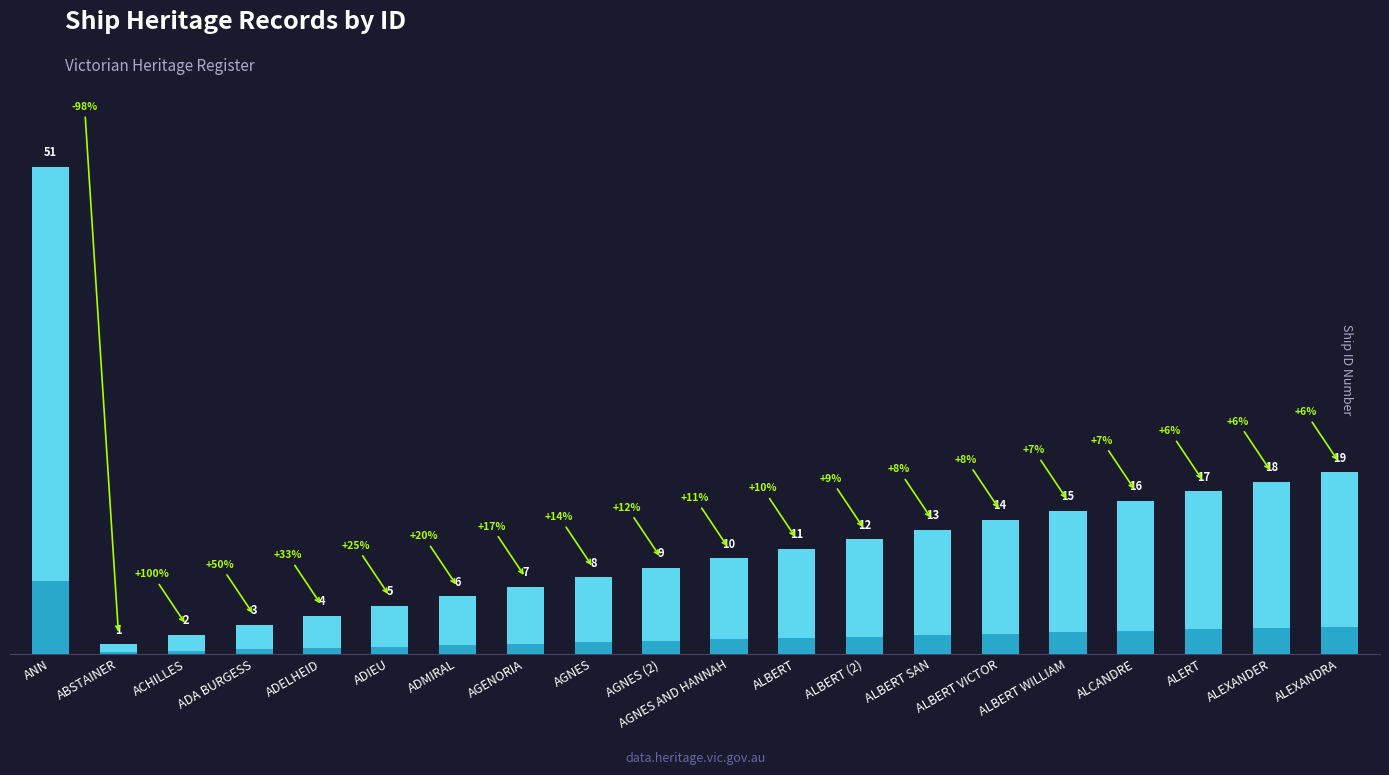

What is the label of the 5th bar from the right?

ALBERT WILLIAM